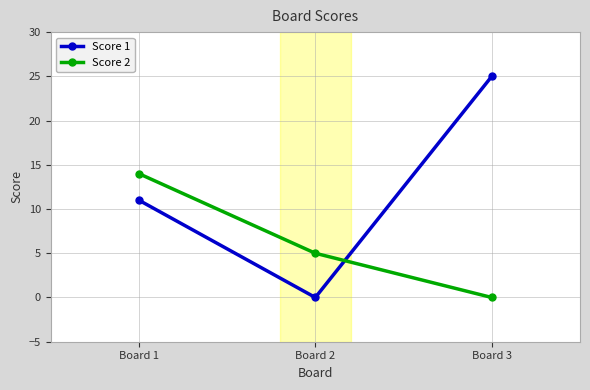

What is the value of the Score 2 point at the 2nd from the left?

5